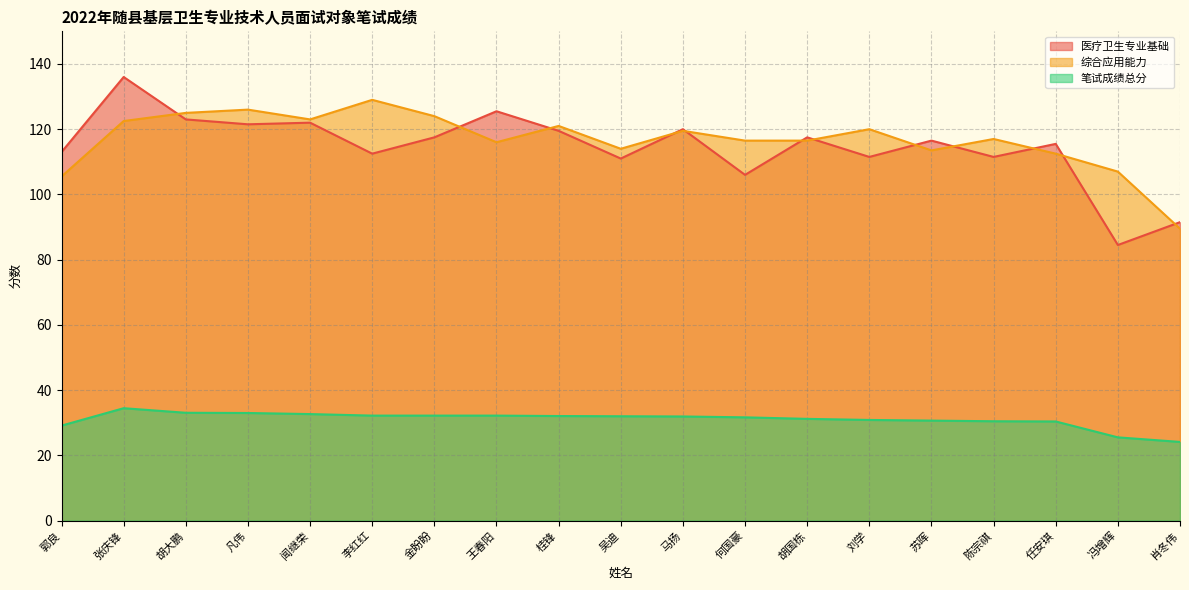

True or false: 综合应用能力 has a value of 153.6 at 郭良.

False